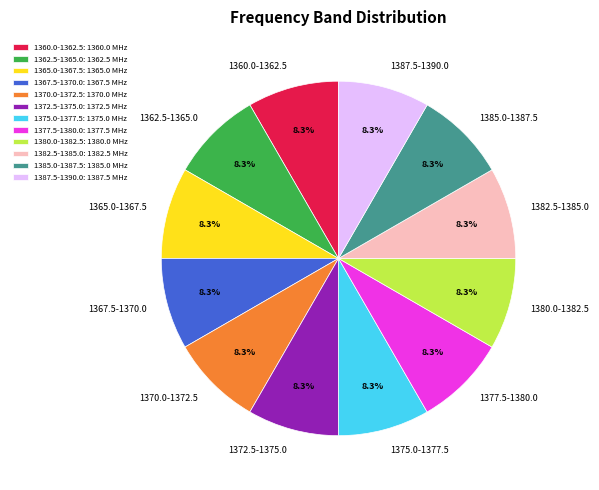

How many segments does this pie chart have?

12